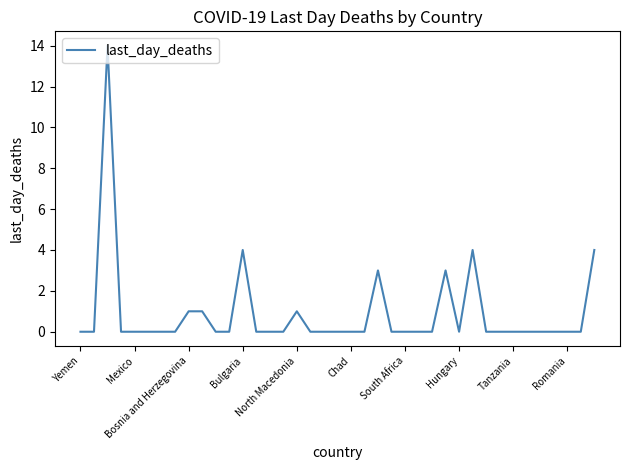

Is this an area chart (filled region under the line)?

No